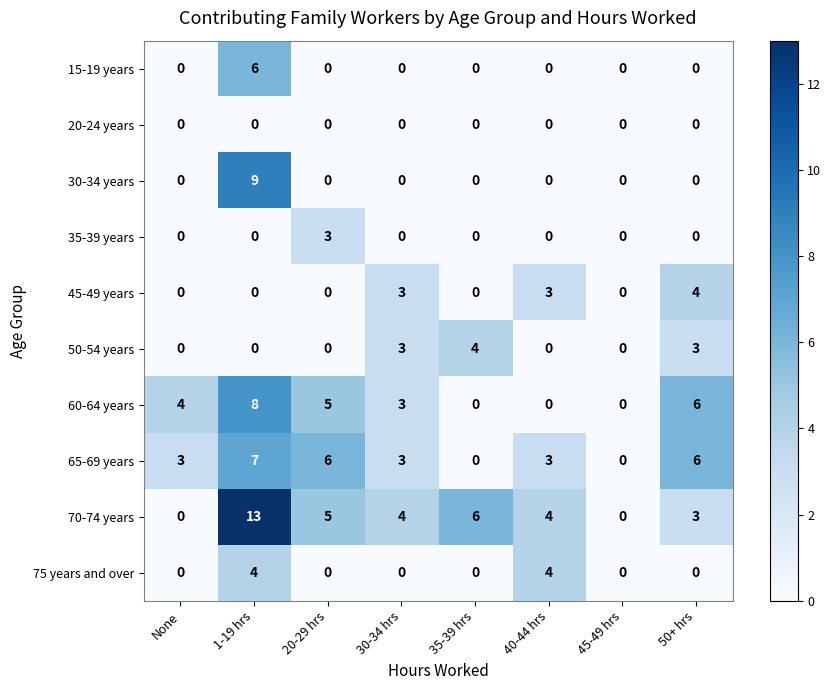

Which series has the largest range (max minus min)?

70-74 years